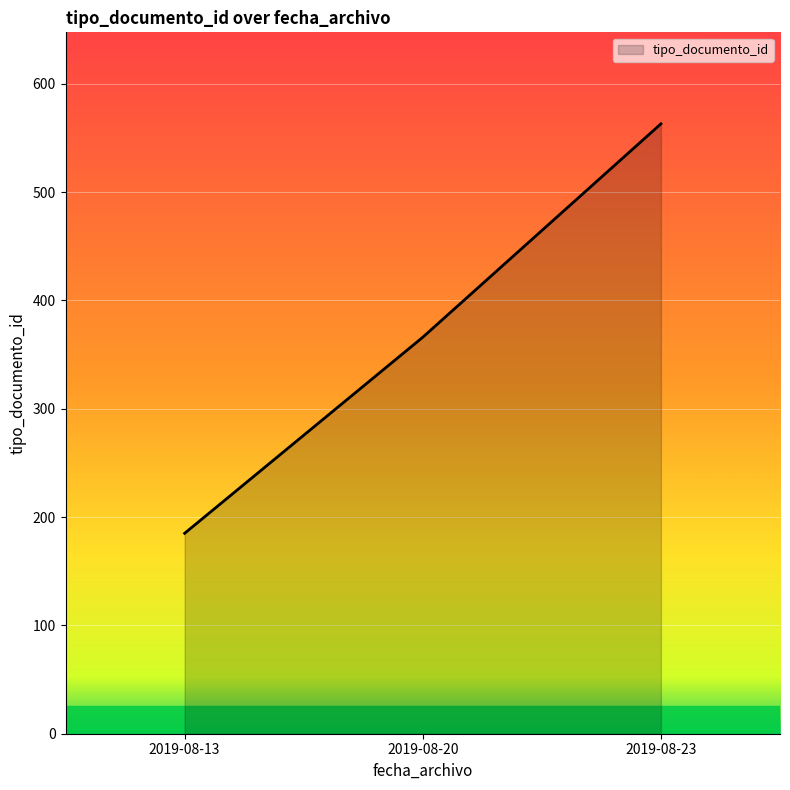

Does the chart display data point markers on the line(s)?

No